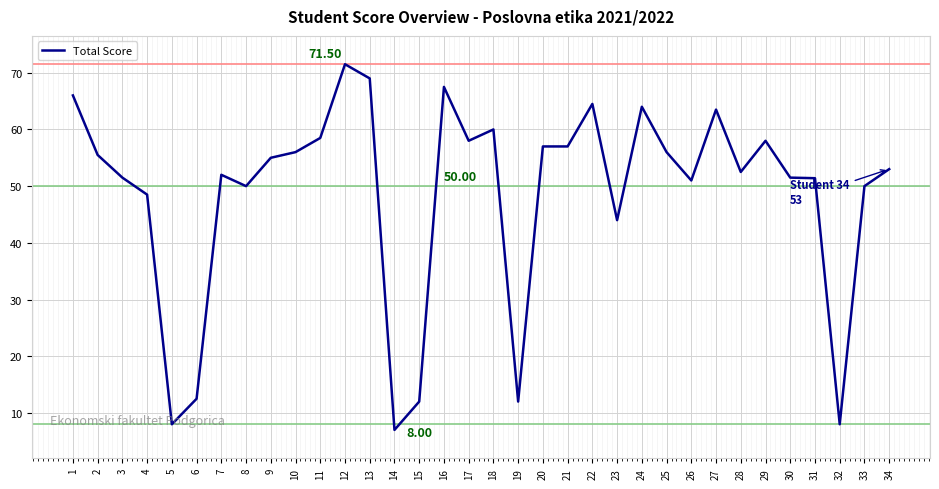

What is the minimum value shown in the chart?

7.0